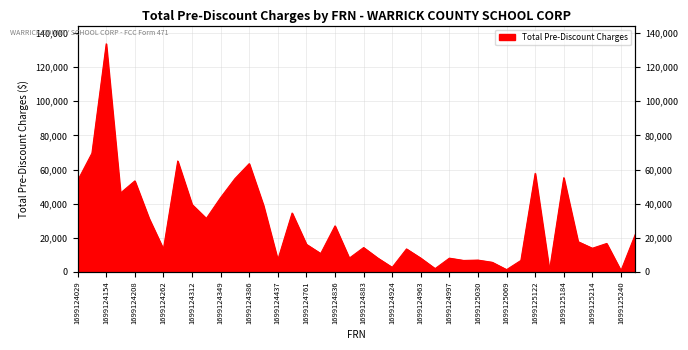

Is it true that the value at 1699125199 is 17750.0?

True